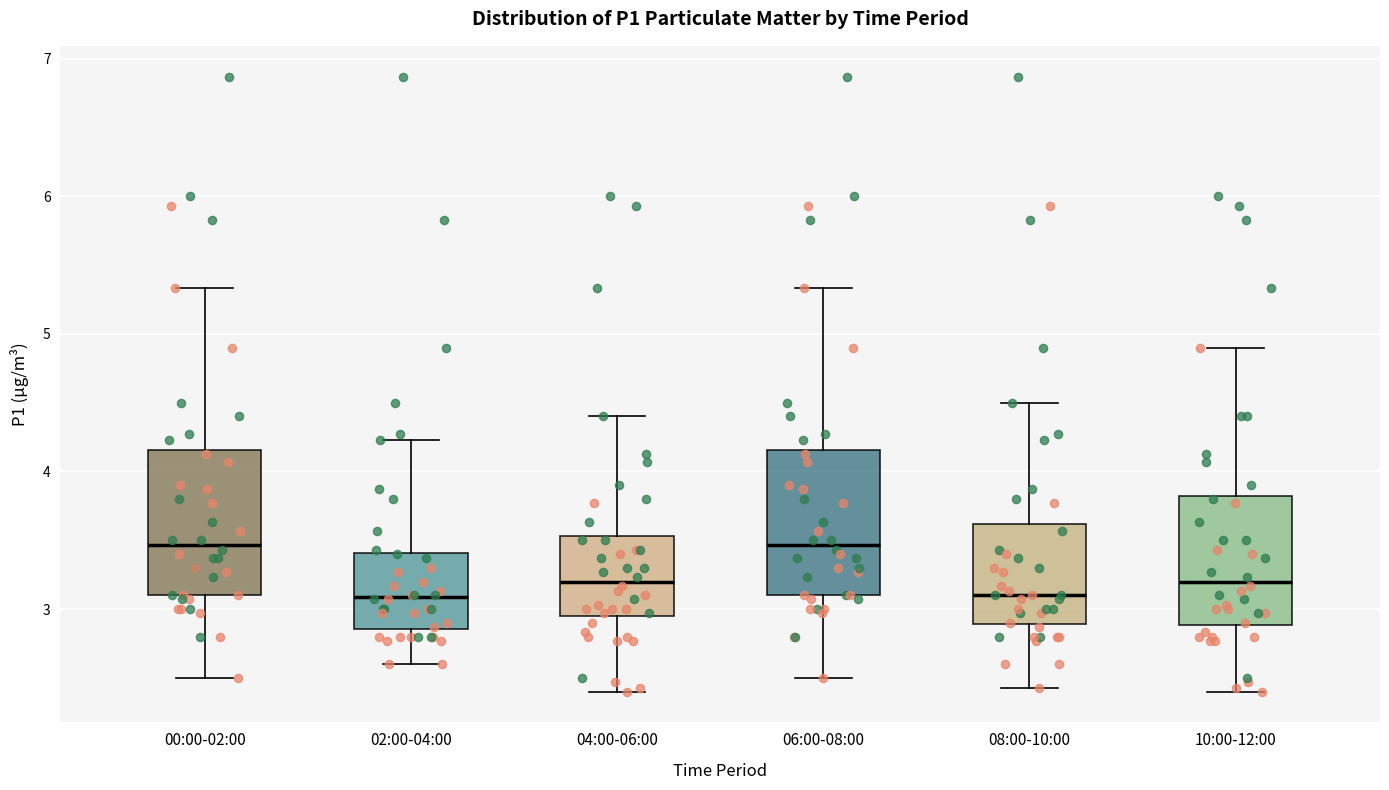

Reading left to right, transcribe this box plot: for each box, give where its median line is, the range the box spans, and where its two whiskers end, as read against the y-axis. The values are not printed on the chart, so give them approximately, as read against the axis.

00:00-02:00: median 3.5, box 3.1 to 4.2, whiskers 2.5 to 5.3
02:00-04:00: median 3.1, box 2.9 to 3.4, whiskers 2.6 to 4.2
04:00-06:00: median 3.2, box 3.0 to 3.5, whiskers 2.4 to 4.4
06:00-08:00: median 3.5, box 3.1 to 4.2, whiskers 2.5 to 5.3
08:00-10:00: median 3.1, box 2.9 to 3.6, whiskers 2.4 to 4.5
10:00-12:00: median 3.2, box 2.9 to 3.8, whiskers 2.4 to 4.9